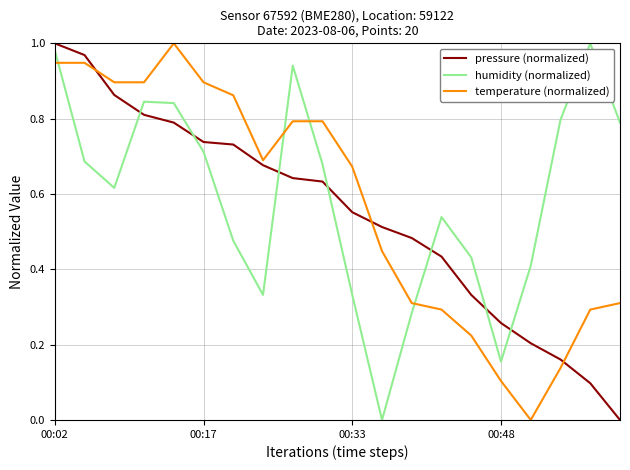

How many times do humidity (normalized) and temperature (normalized) cross each other?

4